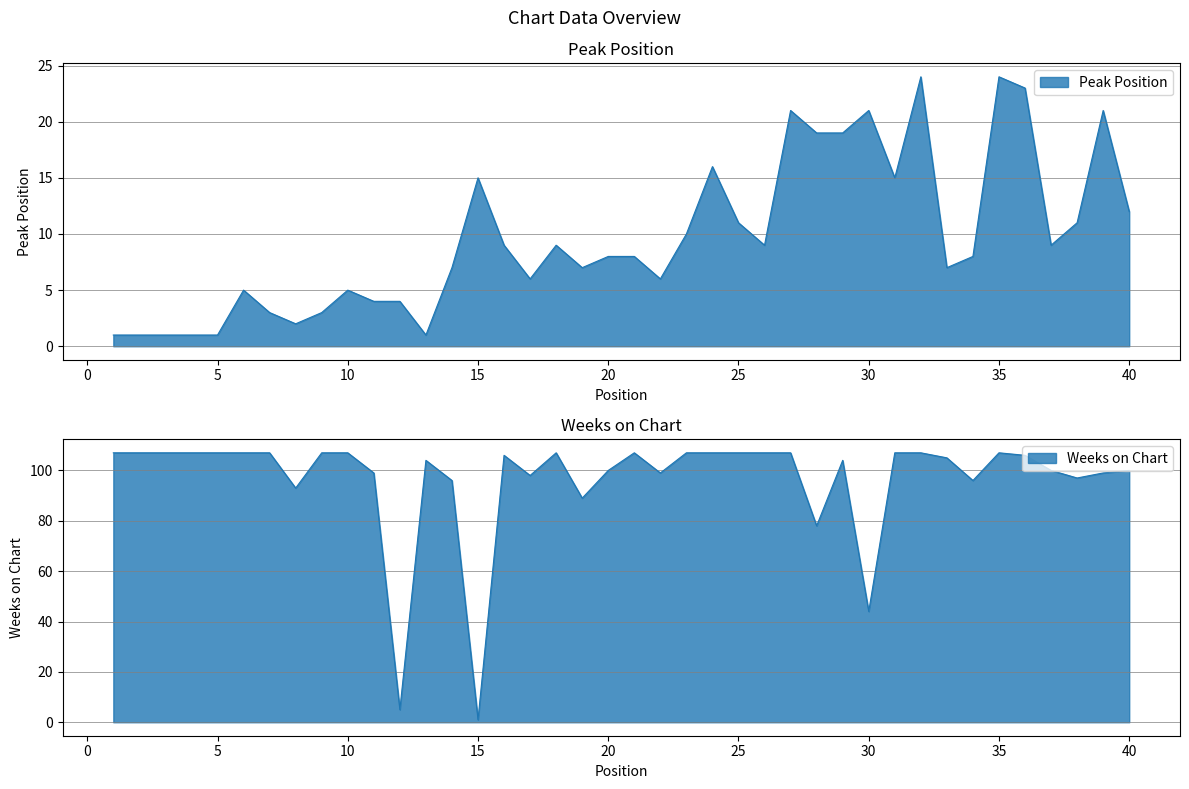

Which series has the largest range (max minus min)?

Weeks on Chart